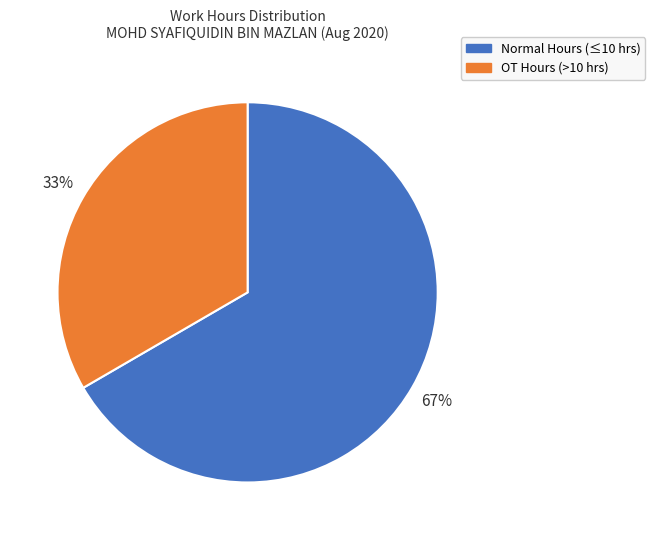

To the nearest percent, what is the average slice percentage?

50%